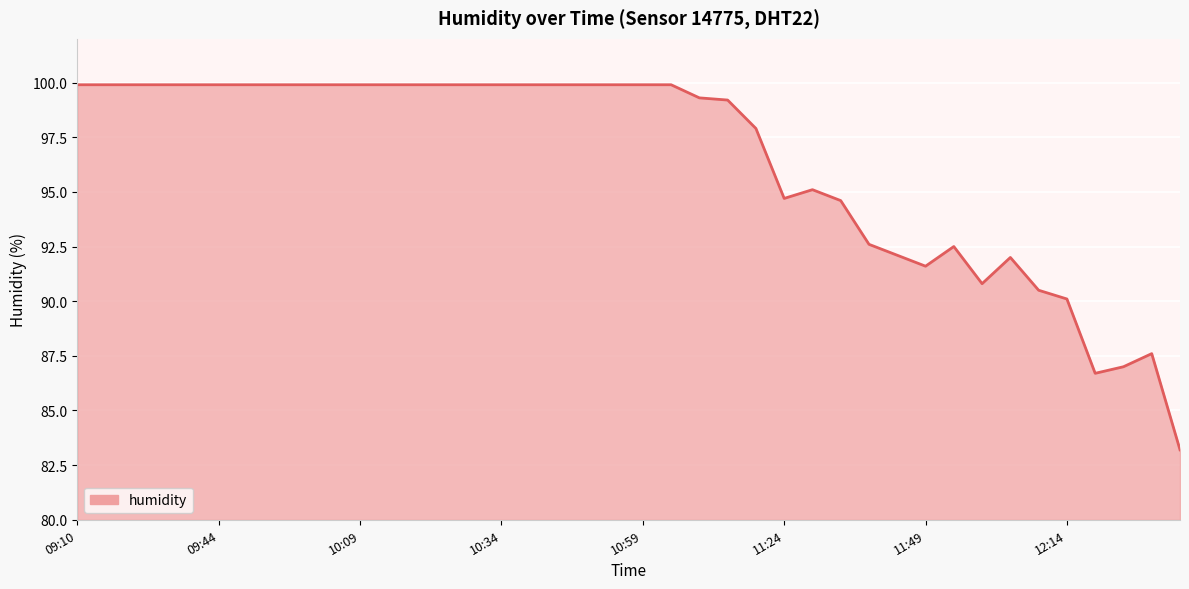

What is the greatest value displayed?

99.9